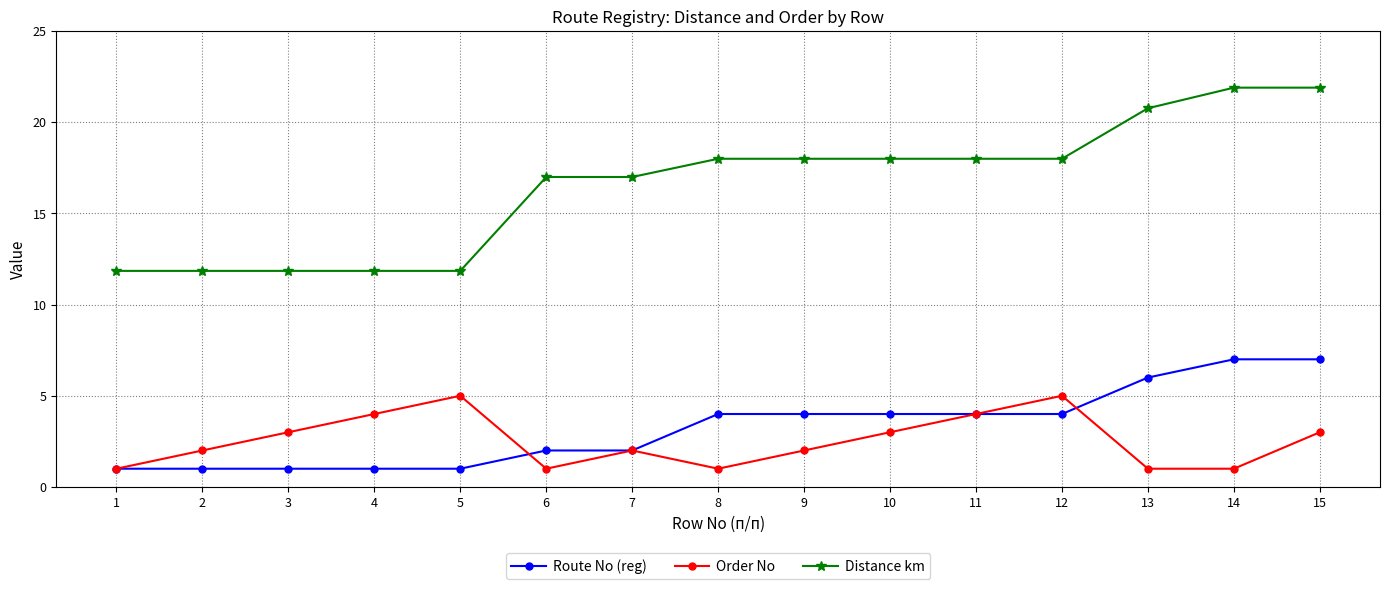

What is the total value across all series at 11?

26.0